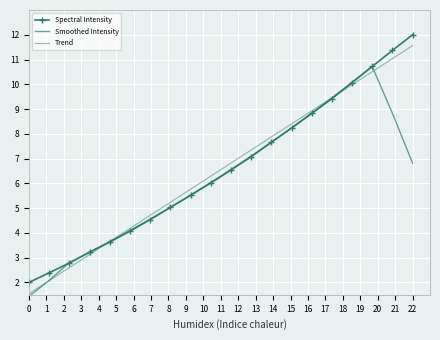

What is the value of the Trend point at the 14th from the left?

8.4